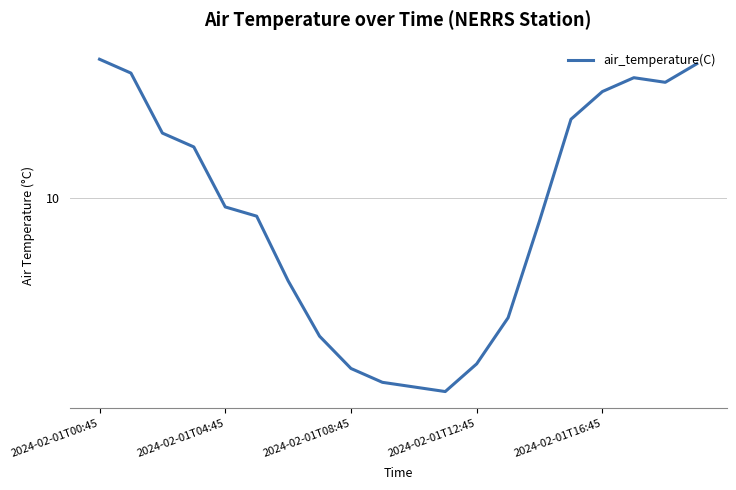

Does the chart have visible grid lines?

Yes